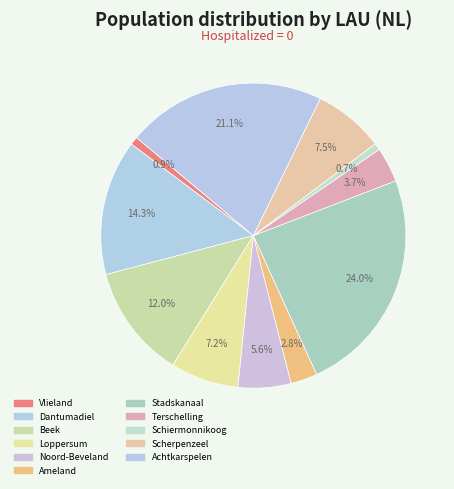

What is the largest slice in the pie chart?

Stadskanaal